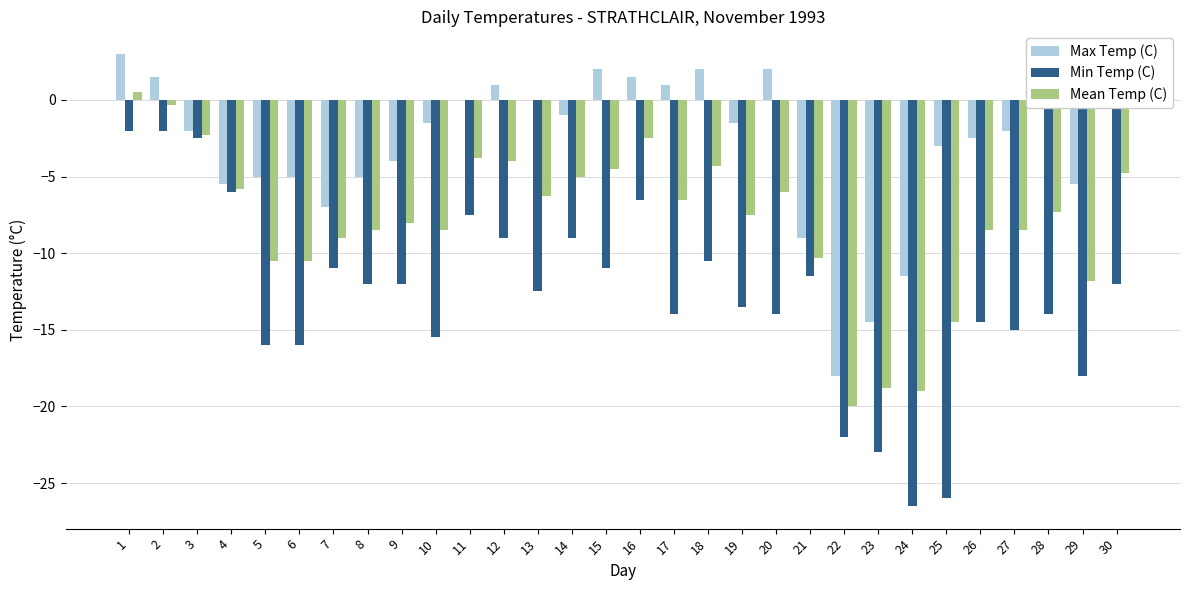

What is the sum of all Min Temp (C) values?

-385.0